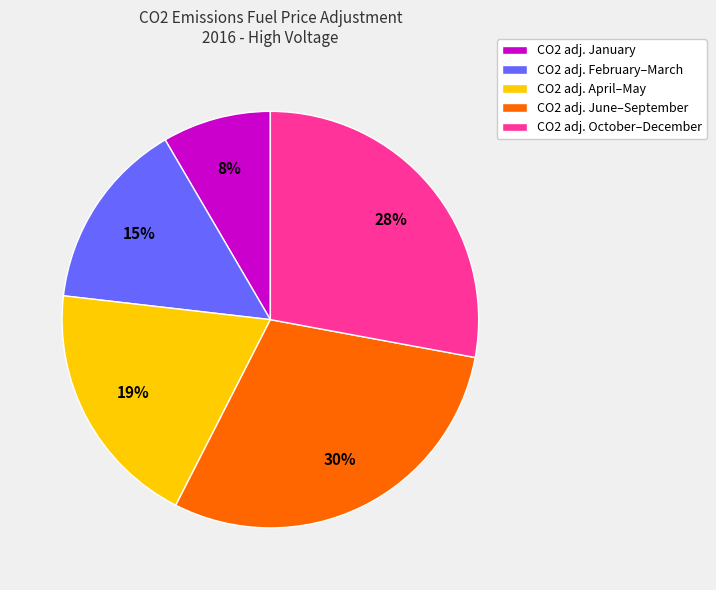

Do CO2 adj. January and CO2 adj. June–September together represent more than half of the pie?

No